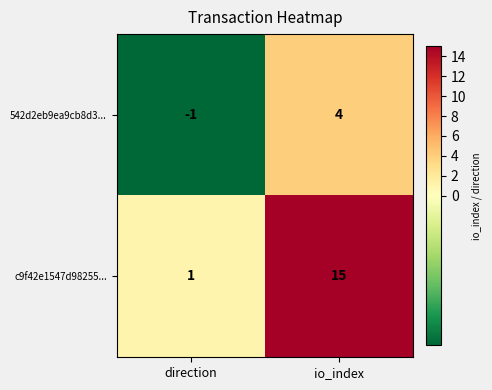

True or false: 542d2eb9ea9cb8d3... has a value of 7 at io_index.

False